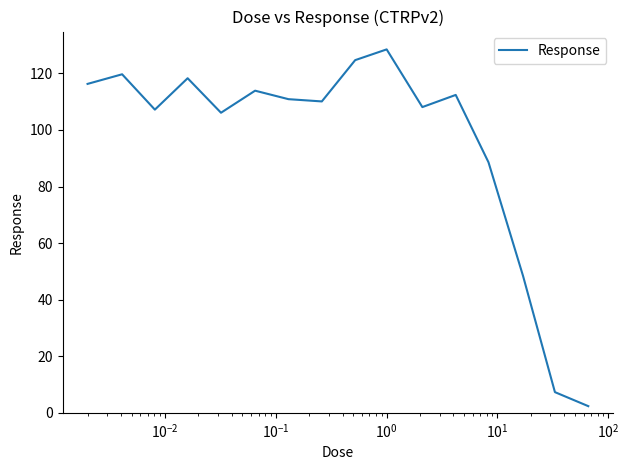

What is the maximum value shown in the chart?

128.5